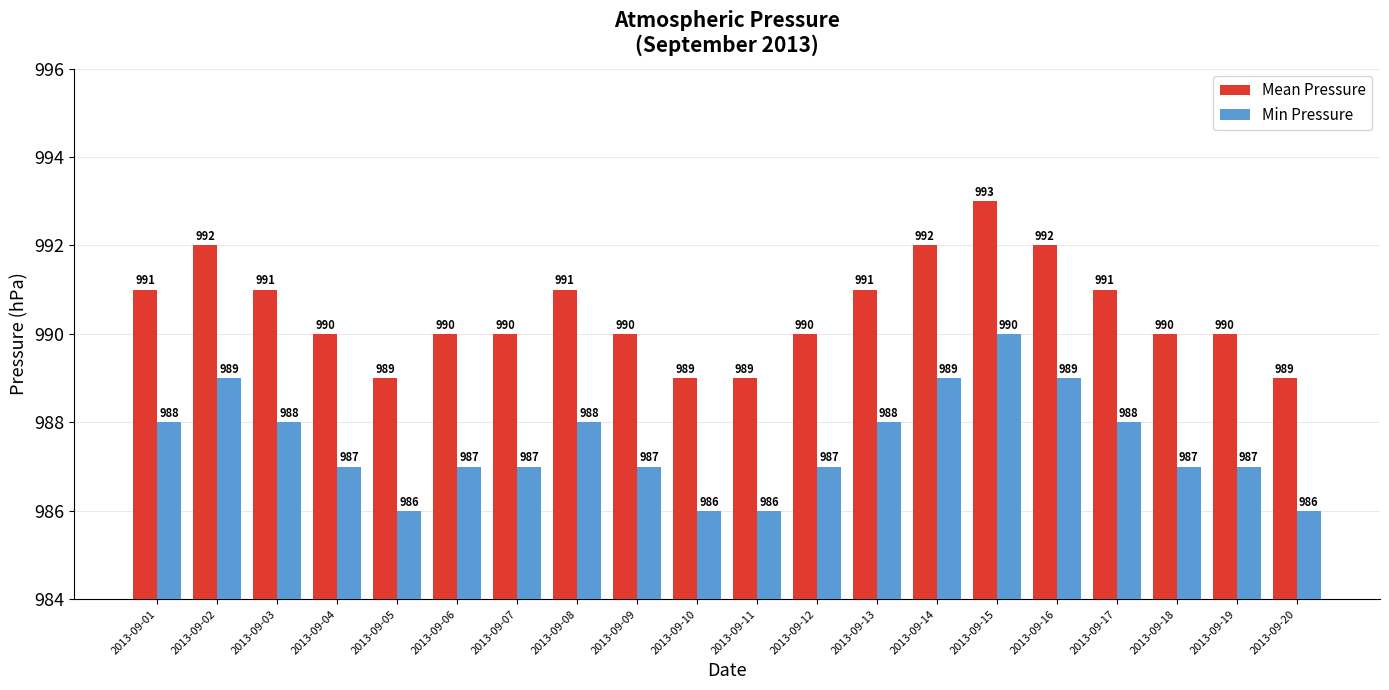

What is the sum of the Min Pressure values at 2013-09-13 and 2013-09-14?

1977